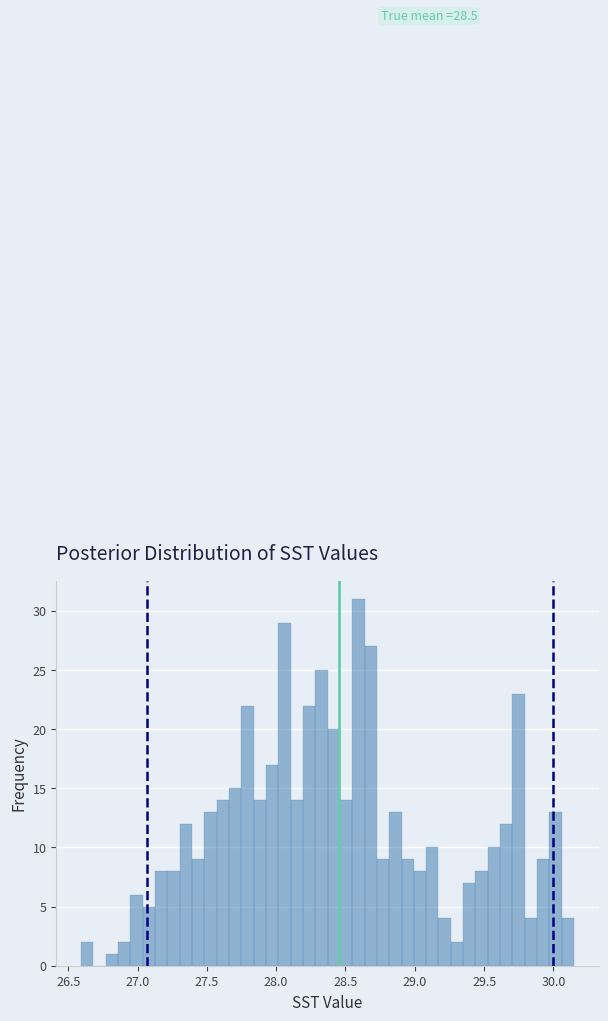

Read against the x-axis, roughly where is the centre of the tallest bar?

28.60